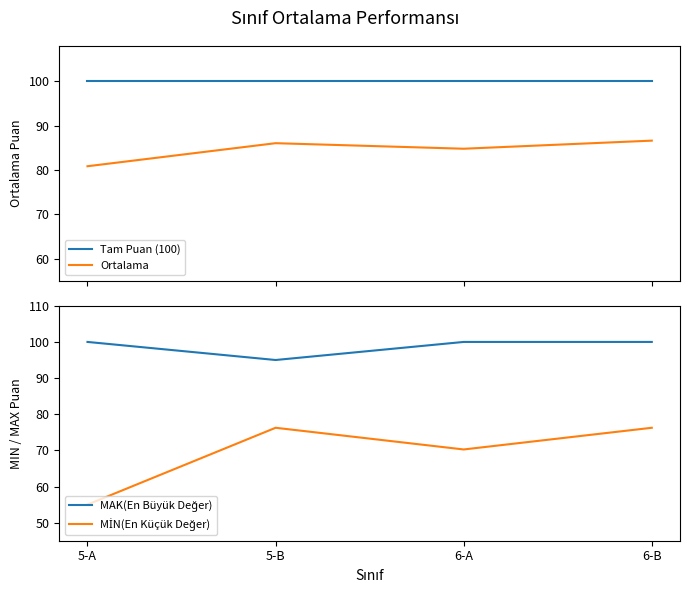

What is the sum of the Tam Puan (100) values at 5-B and 6-A?

200.0